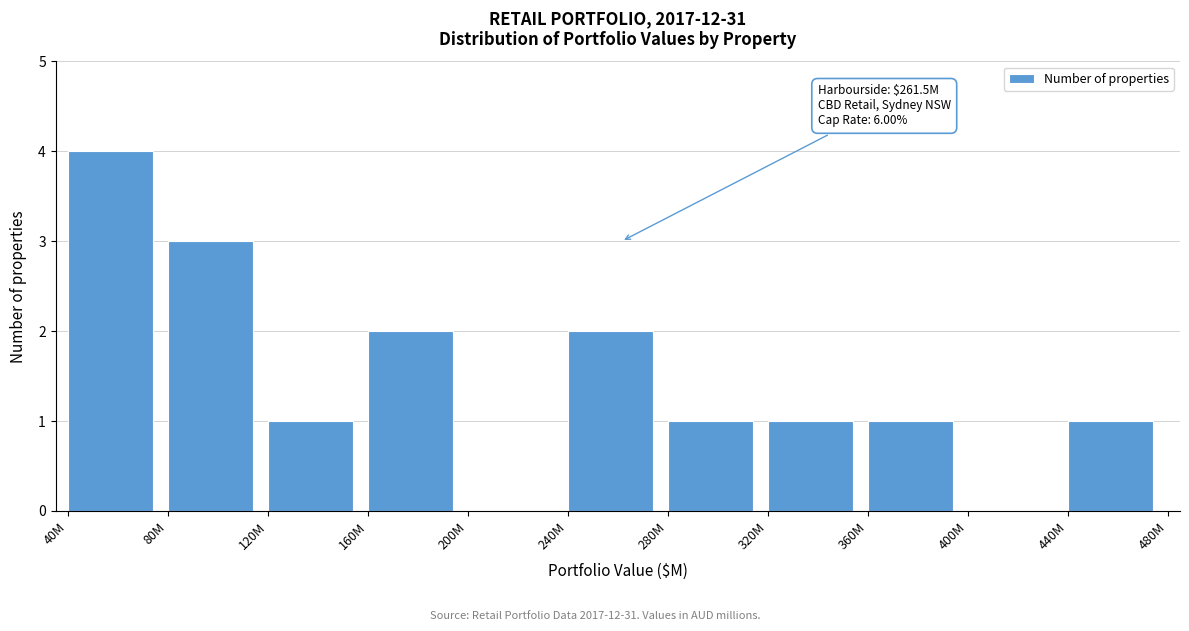

Reading left to right, extract all data points from this chart.

40M=4	80M=3	120M=1	160M=2	200M=0	240M=2	280M=1	320M=1	360M=1	400M=0	440M=1